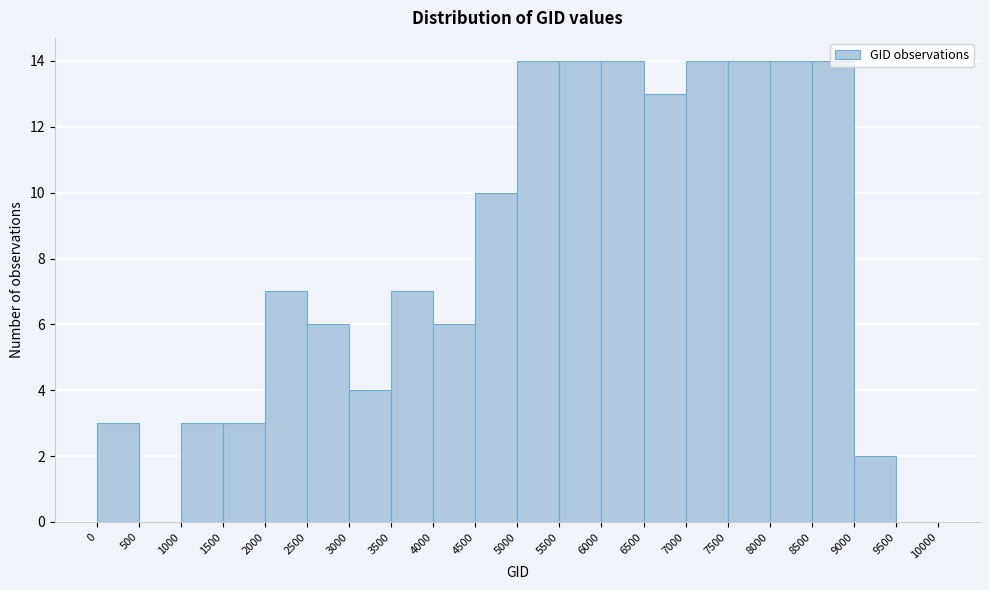

Reading left to right, list every bar in this chart as the range it spans on the x-axis followed by its height. The values are not printed on the chart, so give them approximately, as read against the axis.

0 to 500: 3
500 to 1000: 0
1000 to 1500: 3
1500 to 2000: 3
2000 to 2500: 7
2500 to 3000: 6
3000 to 3500: 4
3500 to 4000: 7
4000 to 4500: 6
4500 to 5000: 10
5000 to 5500: 14
5500 to 6000: 14
6000 to 6500: 14
6500 to 7000: 13
7000 to 7500: 14
7500 to 8000: 14
8000 to 8500: 14
8500 to 9000: 14
9000 to 9500: 2
9500 to 10000: 0